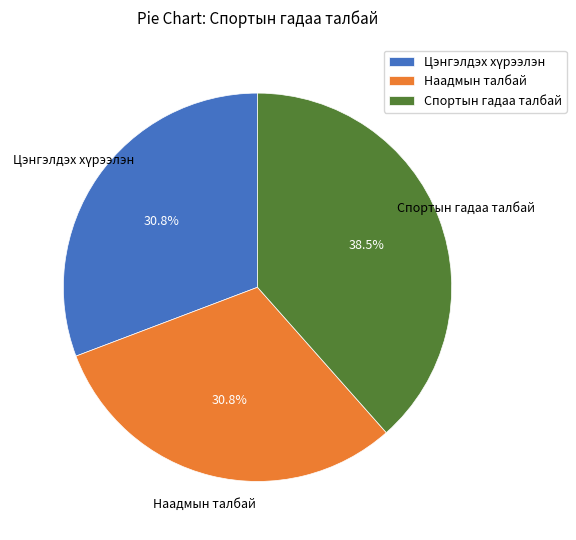

Between Наадмын талбай and Спортын гадаа талбай, which is larger?

Спортын гадаа талбай